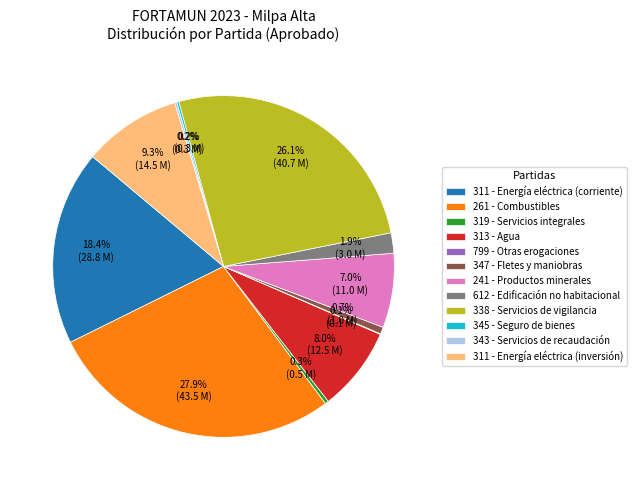

What is the ratio of the value at 311 - Energía eléctrica (inversión) to the value at 338 - Servicios de vigilancia?

0.4